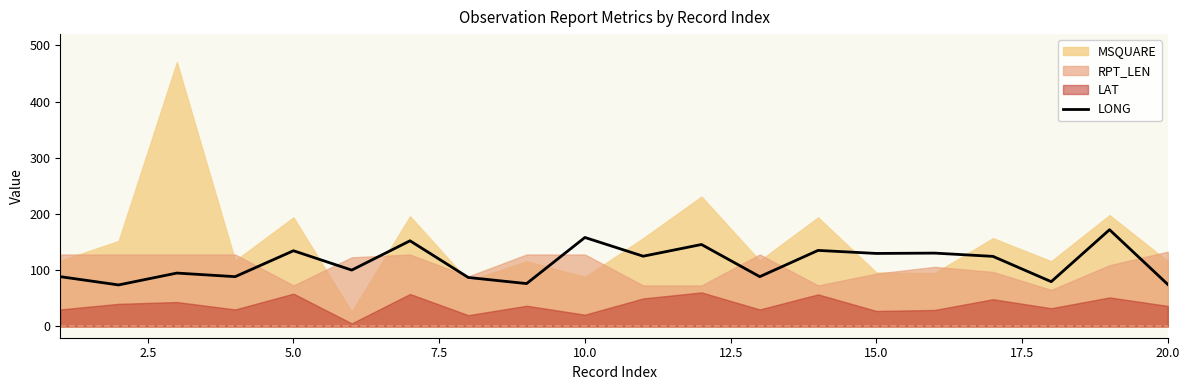

How many values exceed 124?

10